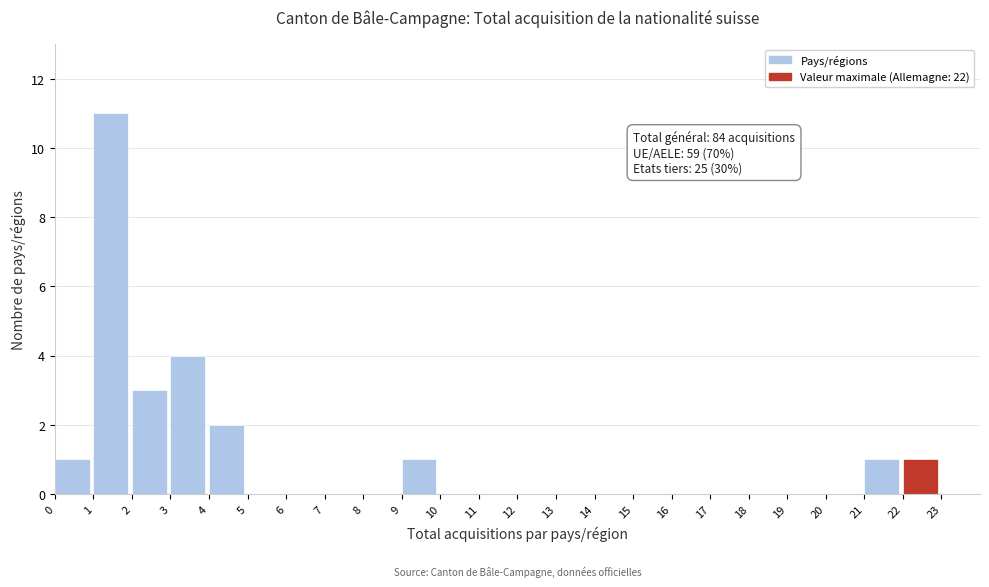

Over which range of the x-axis is the bar tallest?

1 to 2